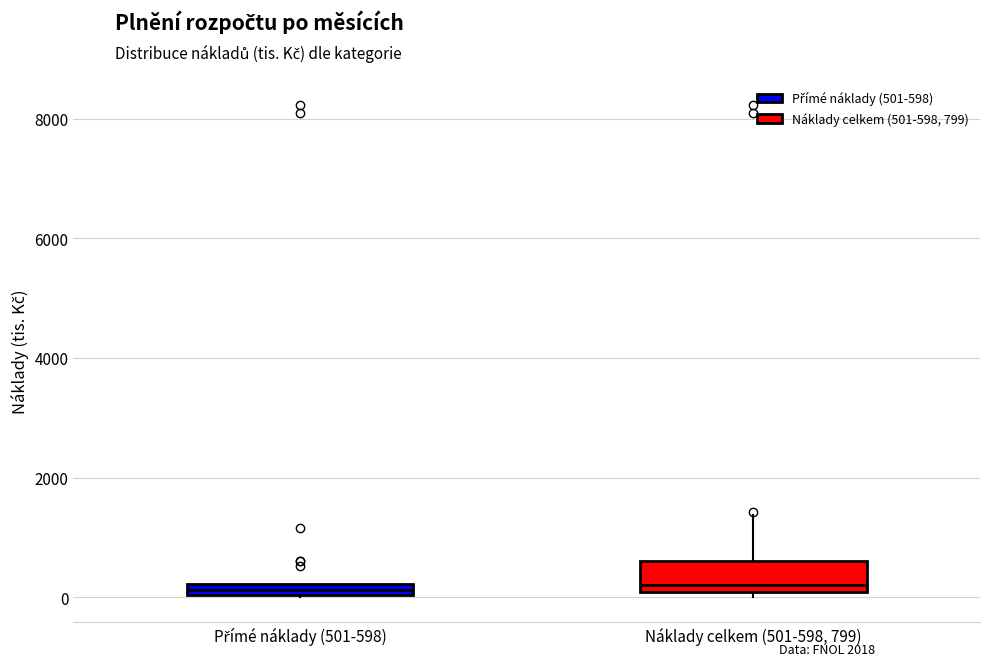

Where is the upper edge of the box for Přímé náklady (501-598) on the y-axis? The values are not printed on the chart, so give them approximately, as read against the axis.

200